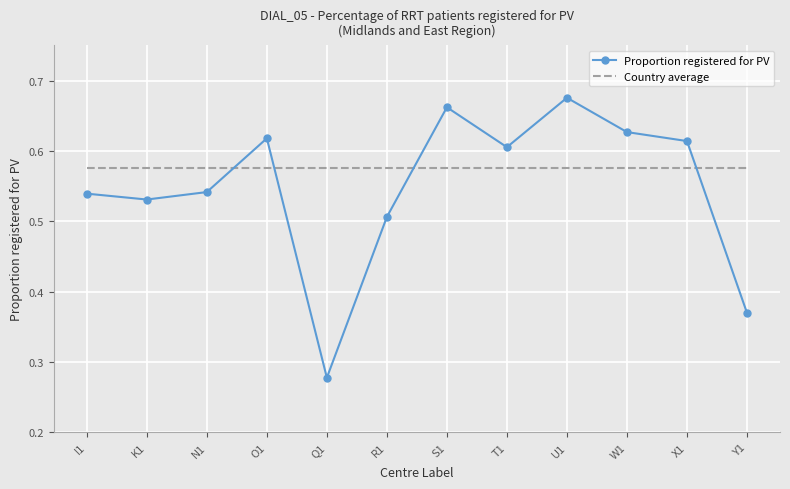

What position from the right is N1?

10